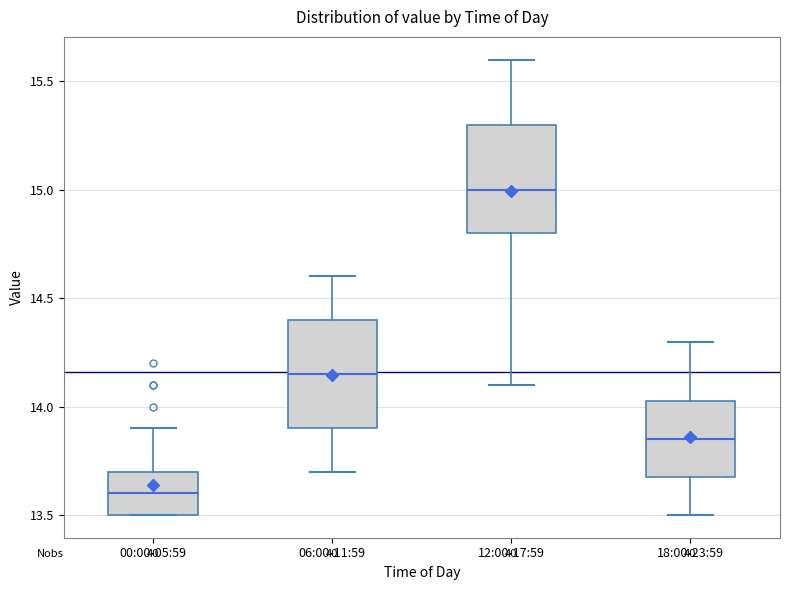

Where does the upper whisker of the box for 12:00-17:59 end on the y-axis? The values are not printed on the chart, so give them approximately, as read against the axis.

15.60